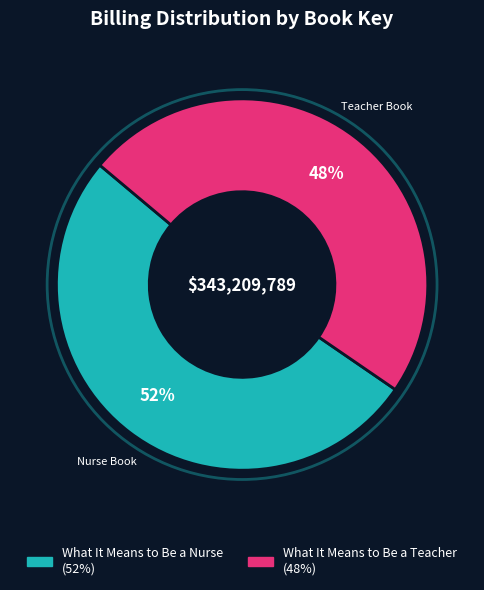

Do What It Means to Be a Nurse and What It Means to Be a Teacher together represent more than half of the pie?

Yes